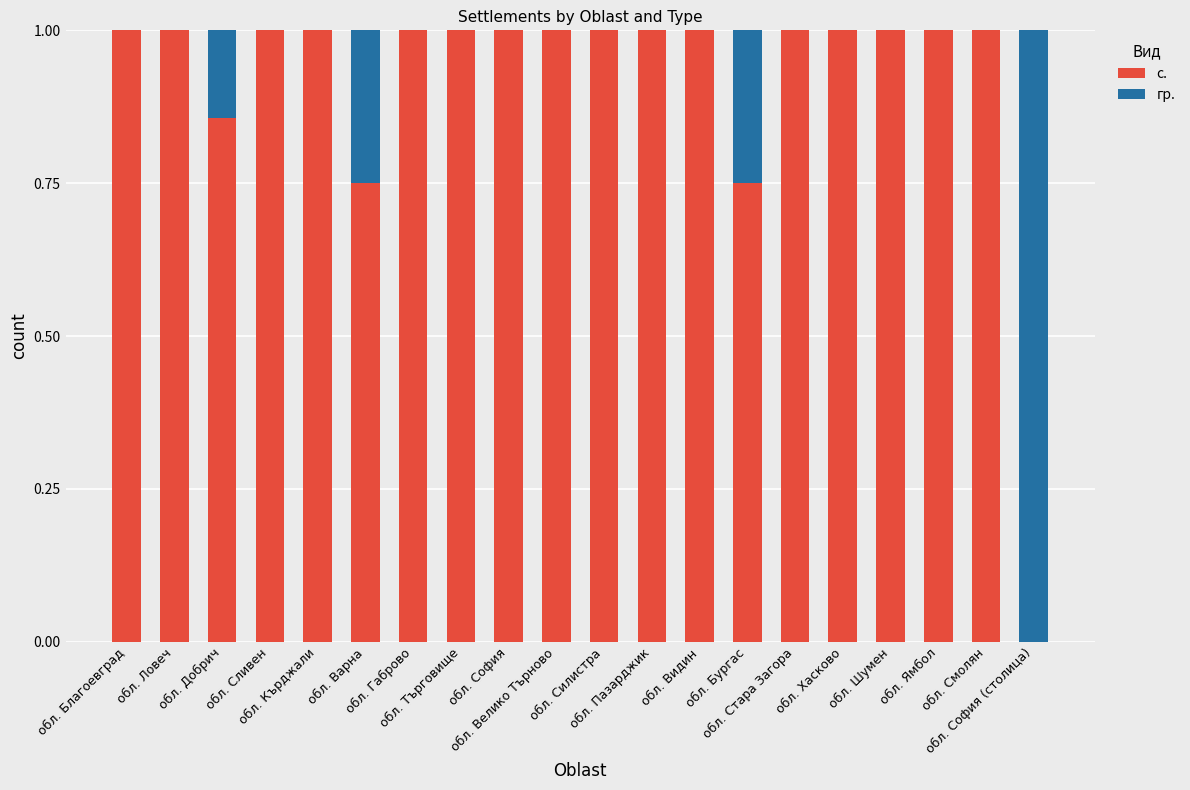

What is the highest value of the с. series?

1.0